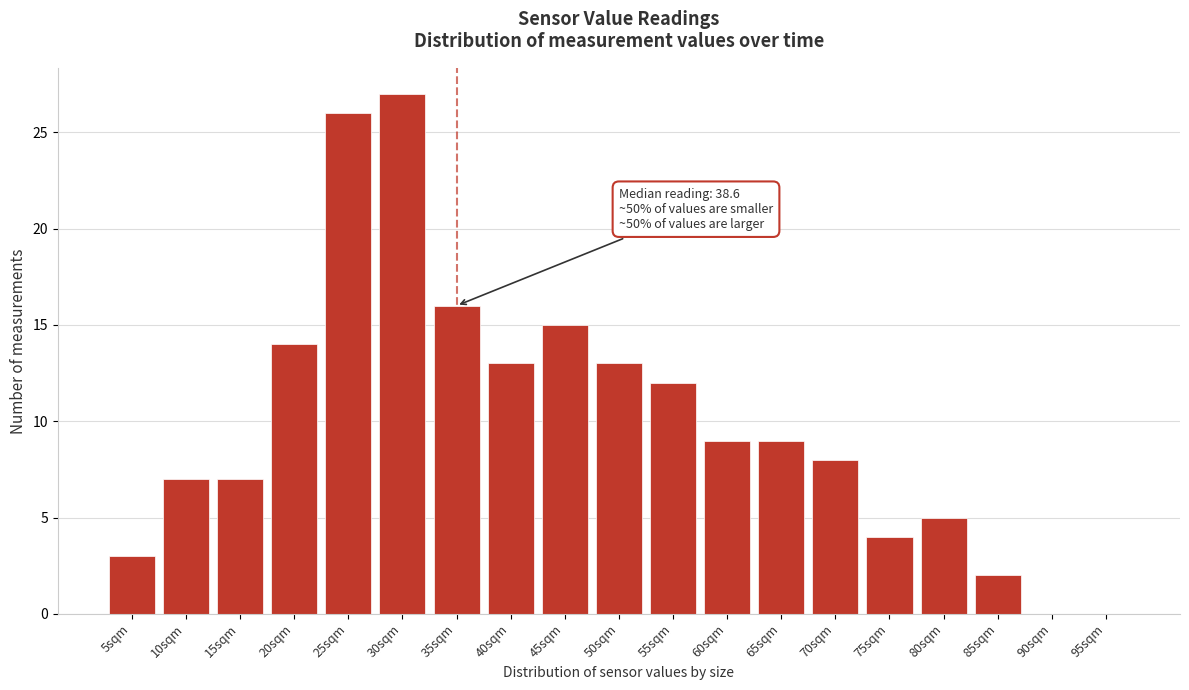

Reading right to left, extract all data points from this chart.

95sqm=0	90sqm=0	85sqm=2	80sqm=5	75sqm=4	70sqm=8	65sqm=9	60sqm=9	55sqm=12	50sqm=13	45sqm=15	40sqm=13	35sqm=16	30sqm=27	25sqm=26	20sqm=14	15sqm=7	10sqm=7	5sqm=3